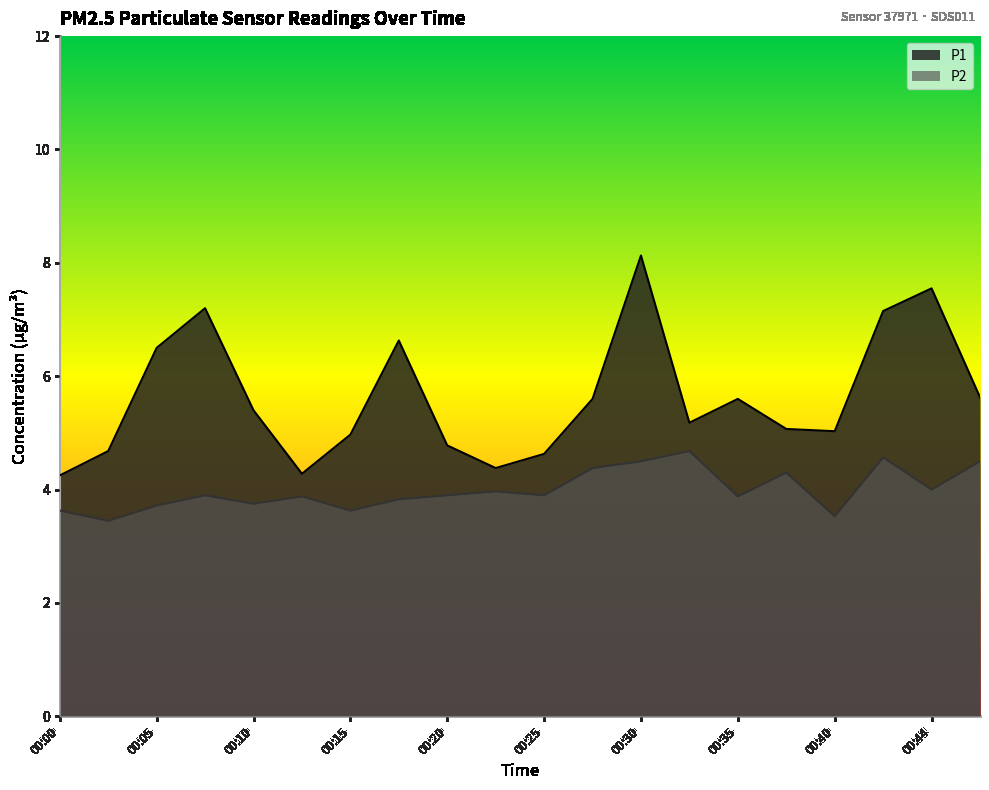

What is the value of the P1 point at the 5th from the left?

5.4